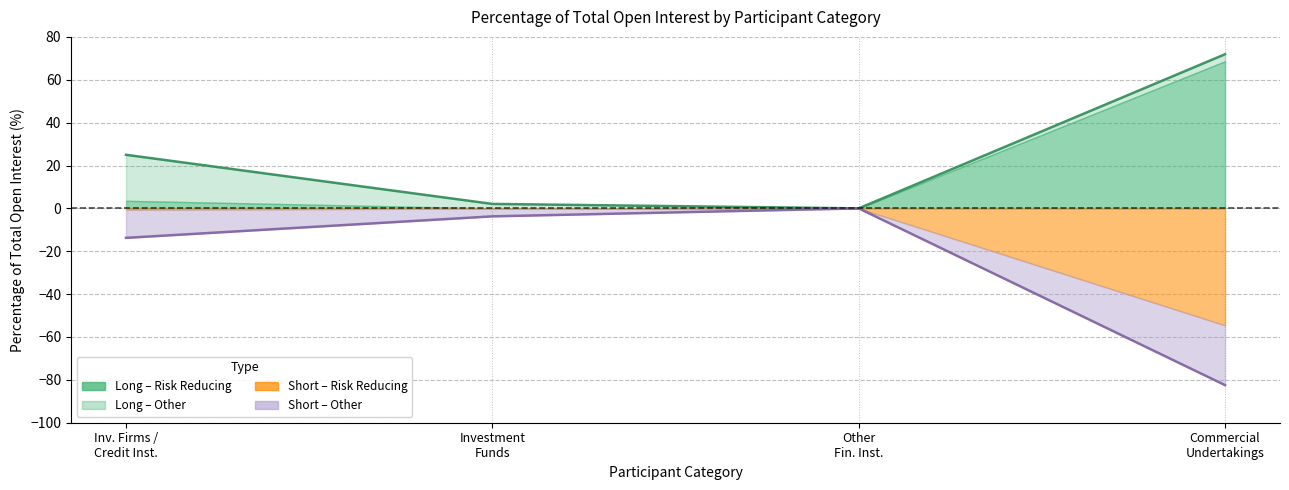

What is the approximate value of Long Investment Firms at Inv. Firms / Credit Inst.?

25.0